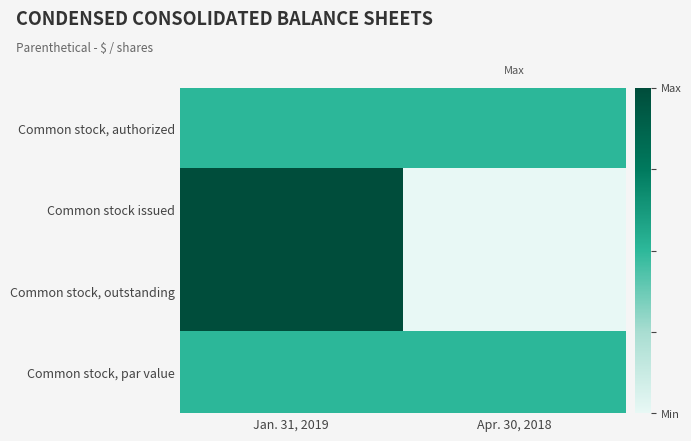

Which has a higher value, Jan. 31, 2019 or Apr. 30, 2018?

Jan. 31, 2019